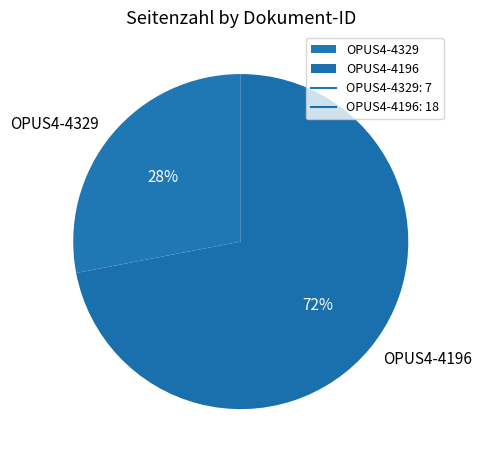

How many segments does this pie chart have?

2